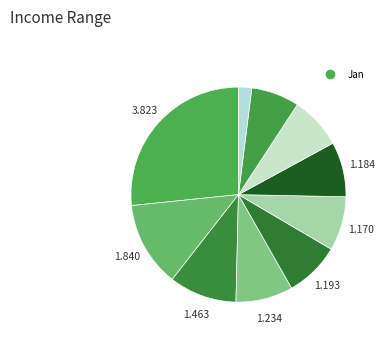

Count the number of slices in the pie.

10